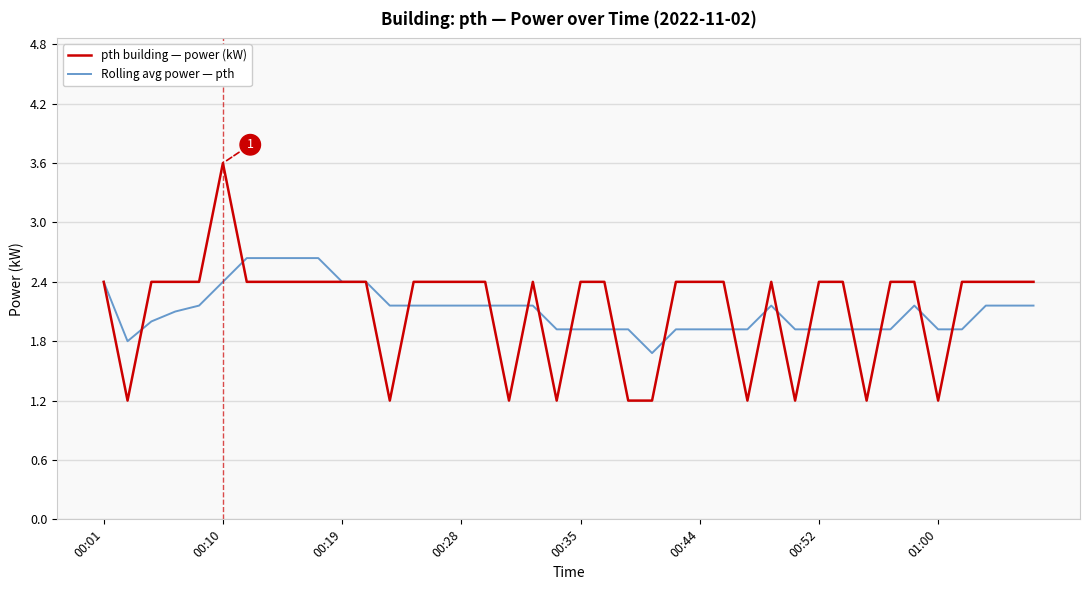

What is the maximum value for pth building — power (kW)?

3.6